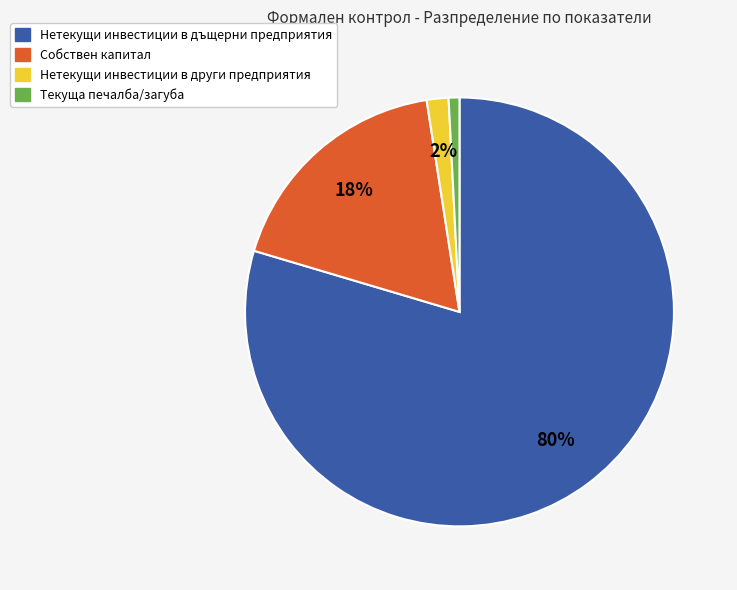

Do Нетекущи инвестиции в дъщерни предприятия and Нетекущи инвестиции в други предприятия together represent more than half of the pie?

Yes